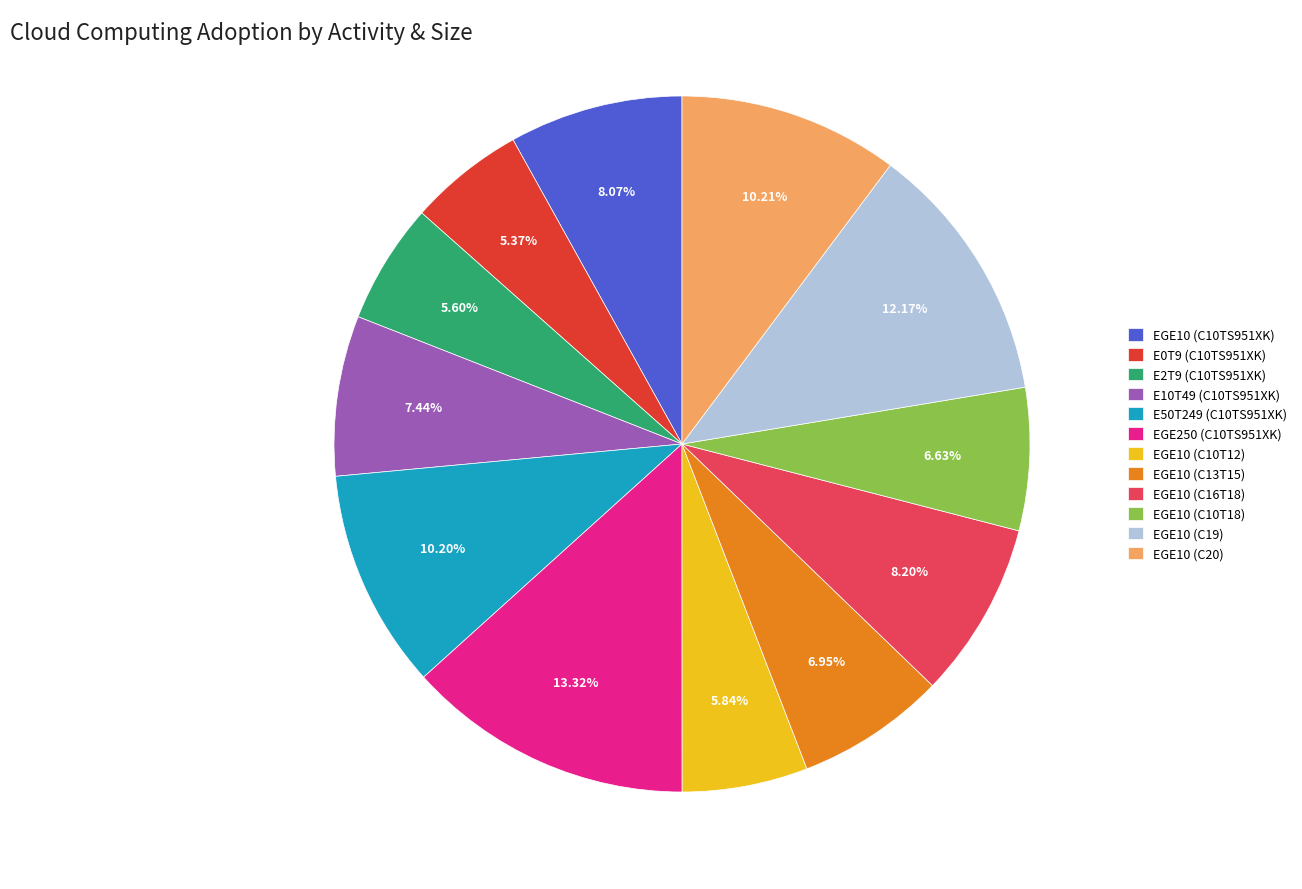

Which slice is the largest?

EGE250 (C10TS951XK)